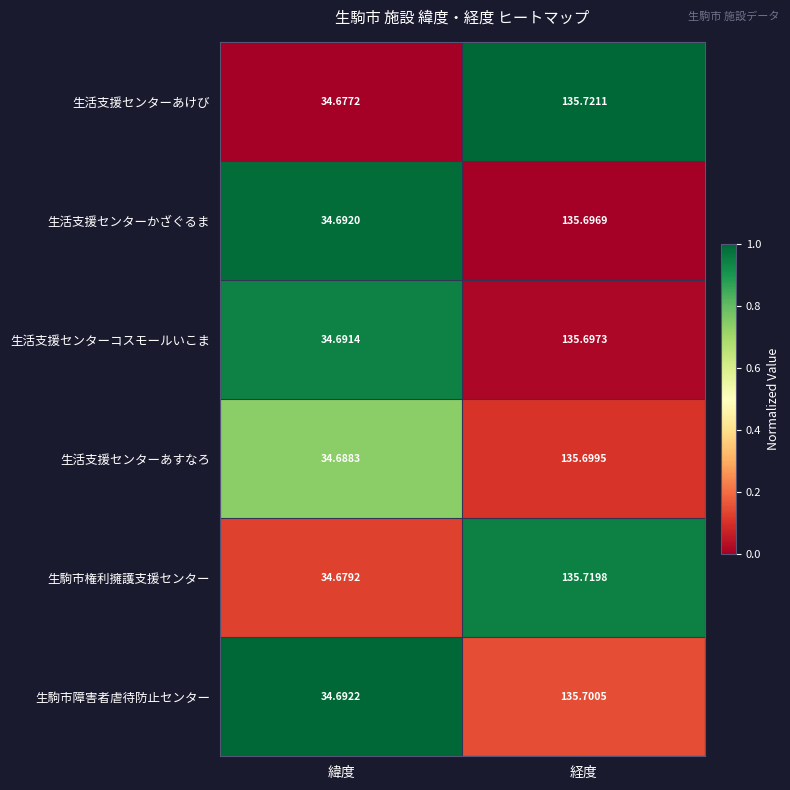

Which category has the highest value in the 生活支援センターコスモールいこま series?

経度